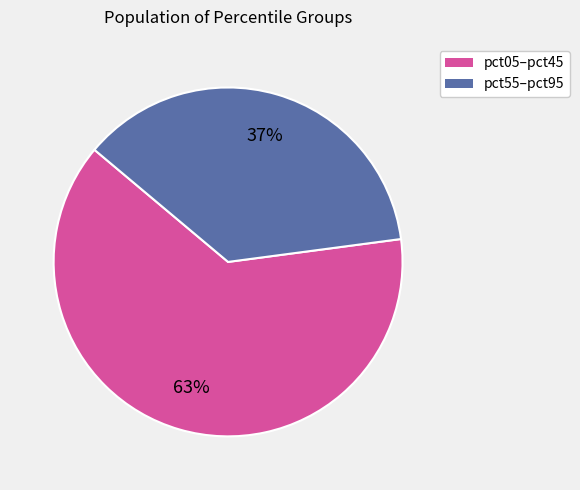

Is there a majority slice in this chart?

Yes